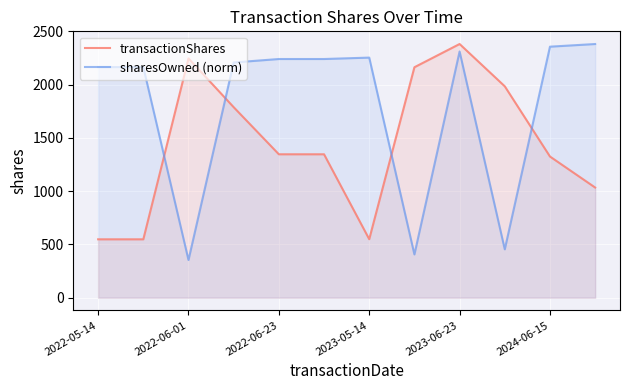

What is the sum of all sharesOwned (norm) values?

21533.0